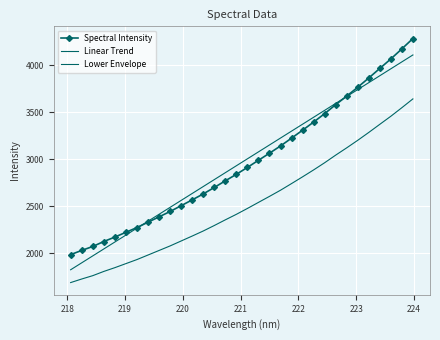

Which series has the largest total across all categories?

Linear Trend